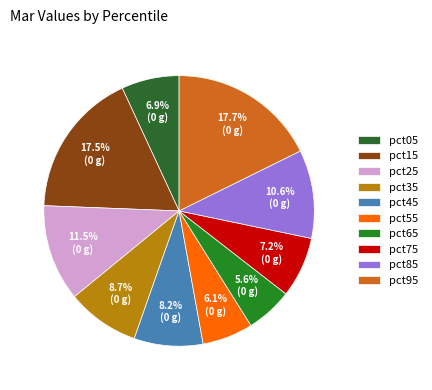

Which slice is the smallest?

pct65